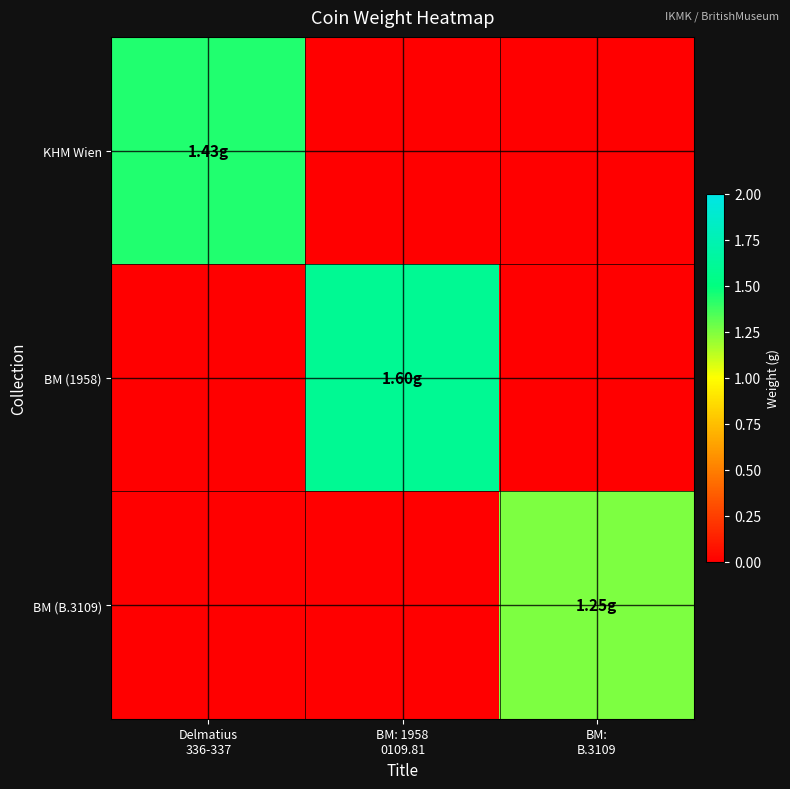

Rank the series by their average value, from highest to lowest.

BM (1958), KHM Wien, BM (B.3109)